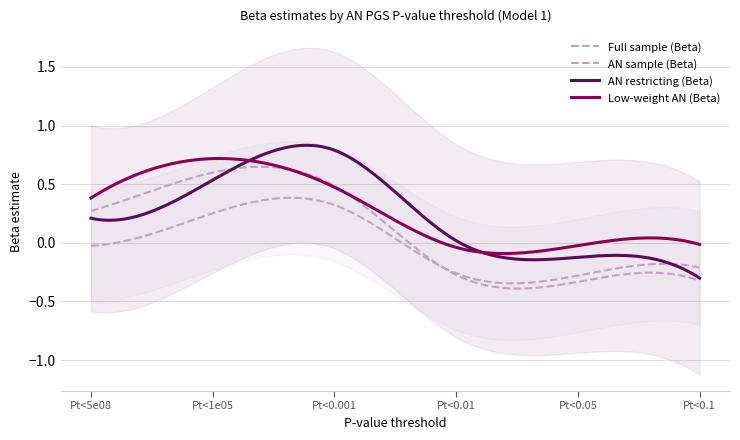

The Full sample (Beta) series shows -0.1 at Pt<0.01. True or false?

False